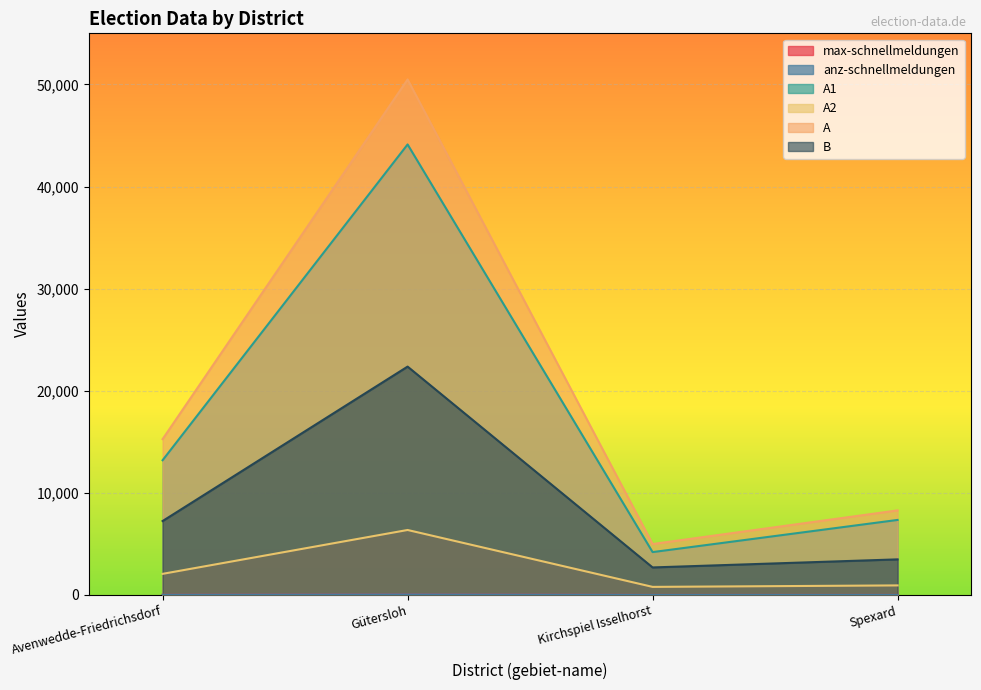

What value does the B series have at Gütersloh, to the nearest 50?

22350